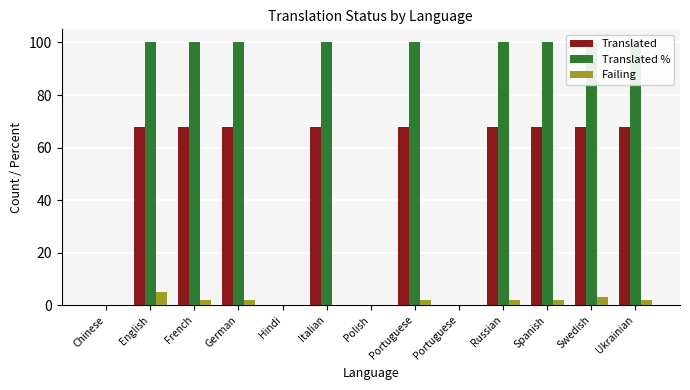

What is the total value across all series at English?

173